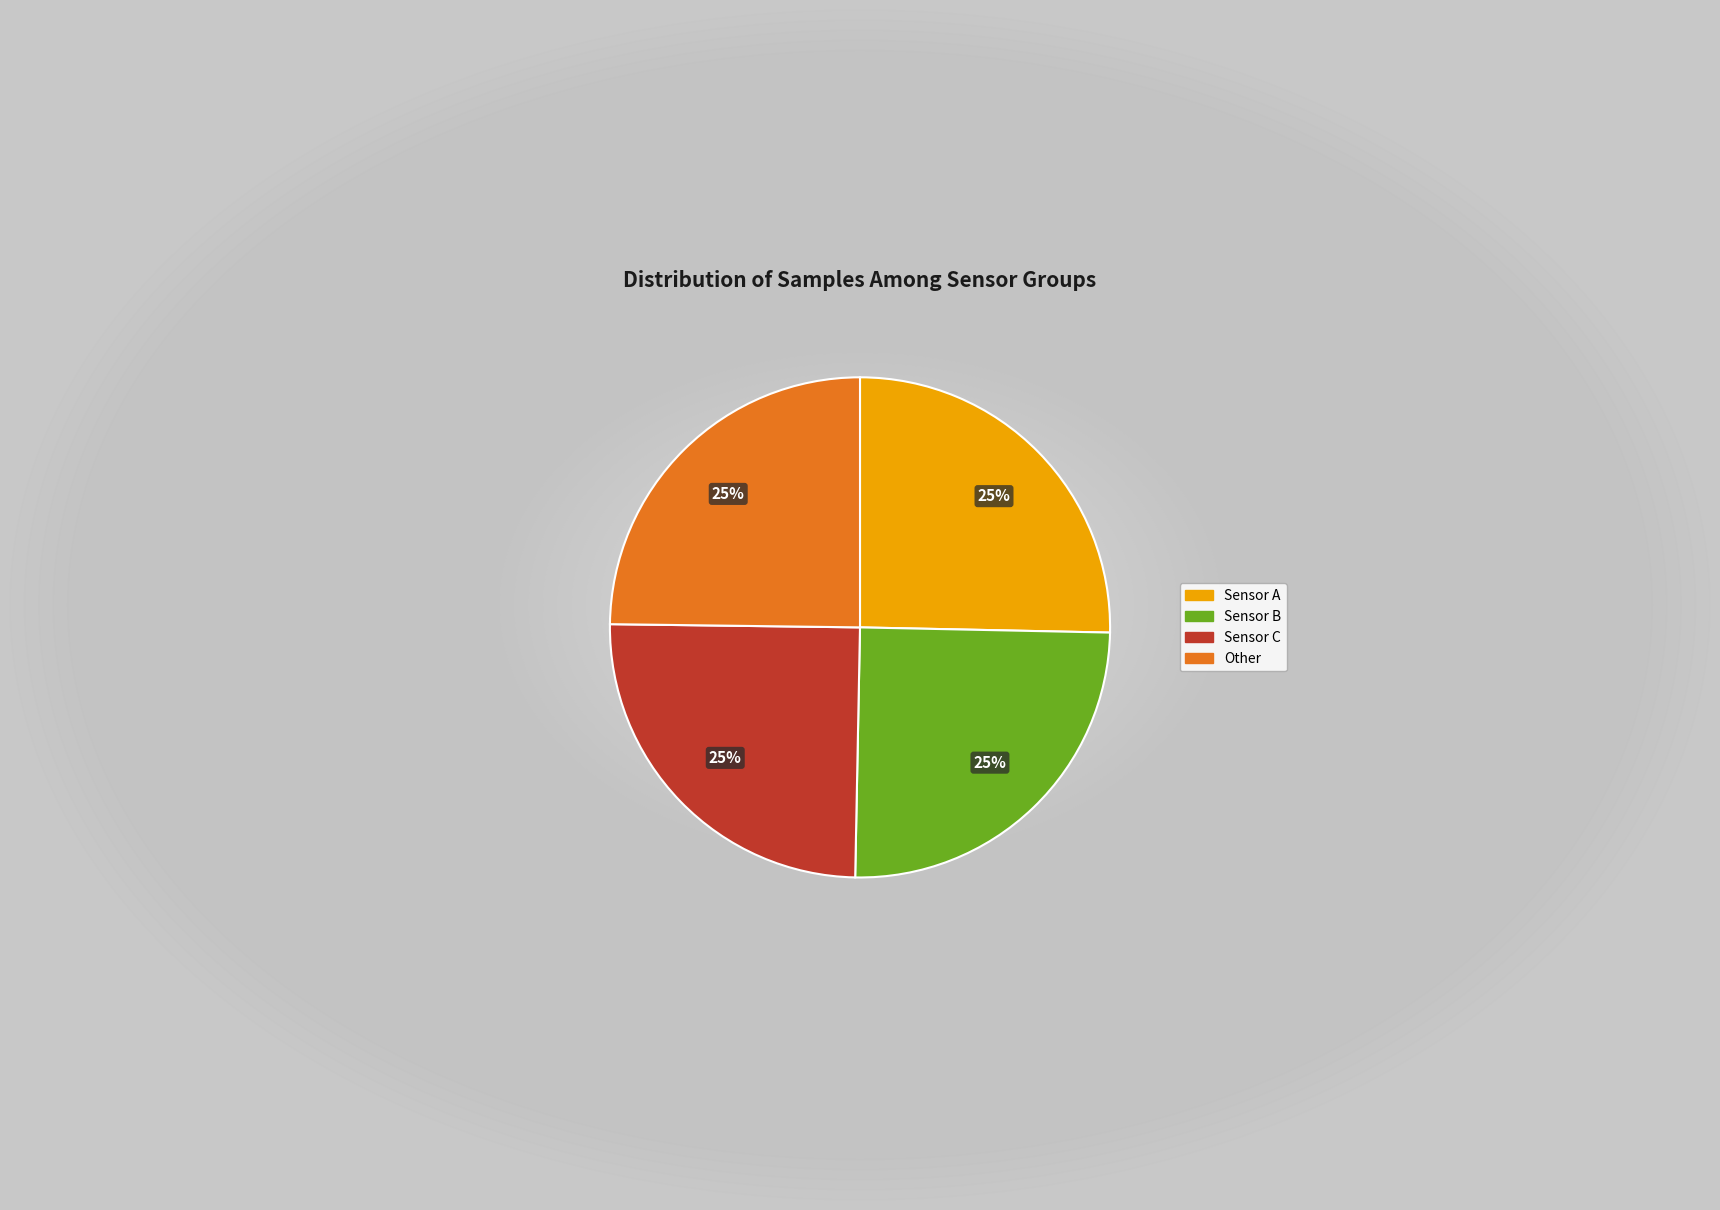

Does any single category account for the majority?

No